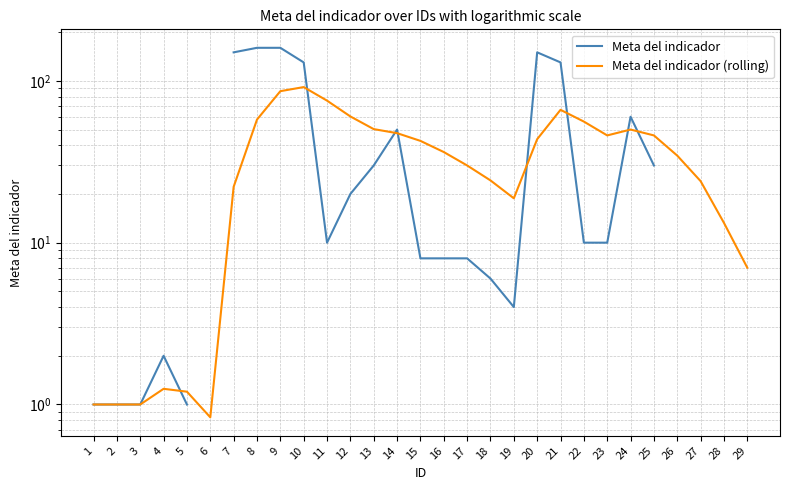

Where is the first local maximum for Meta del indicador?

4